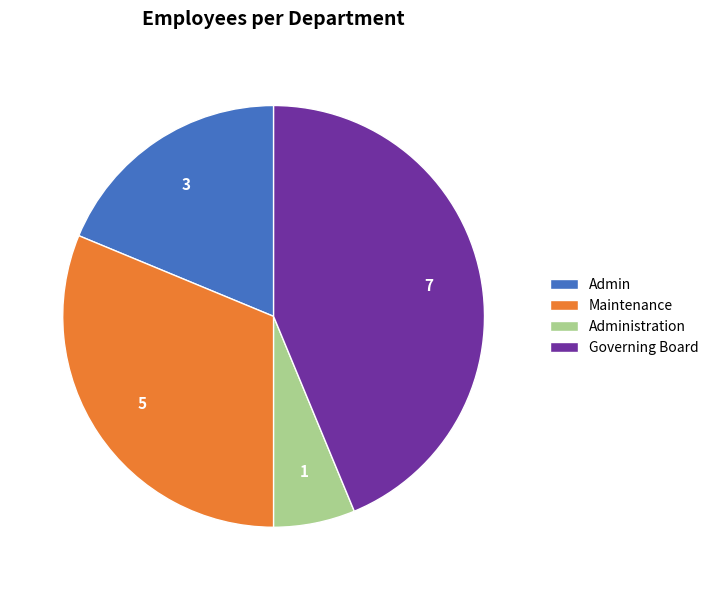

How many segments does this pie chart have?

4